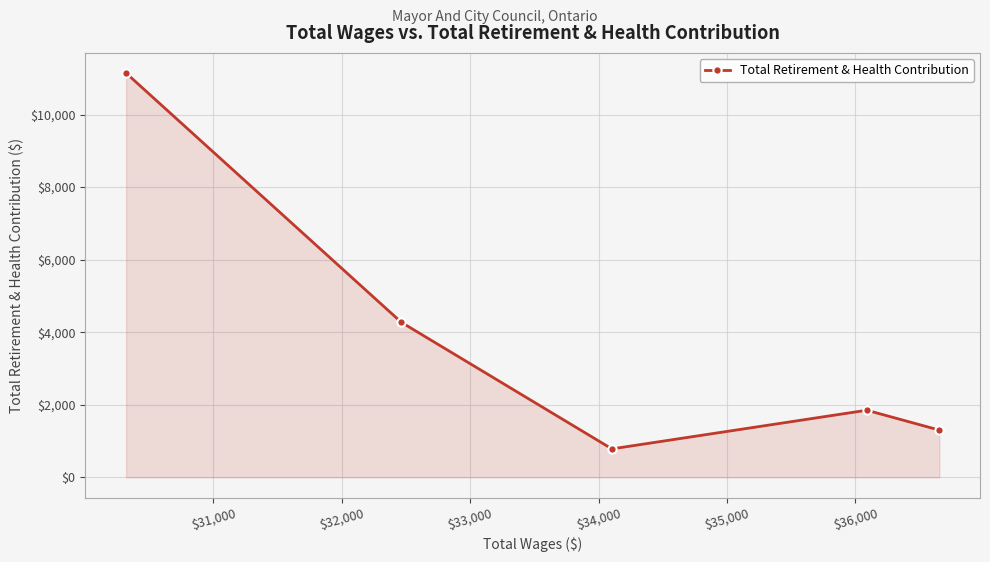

Reading left to right, what are all the values shown in this chart?

11142	4274	784	1850	1302